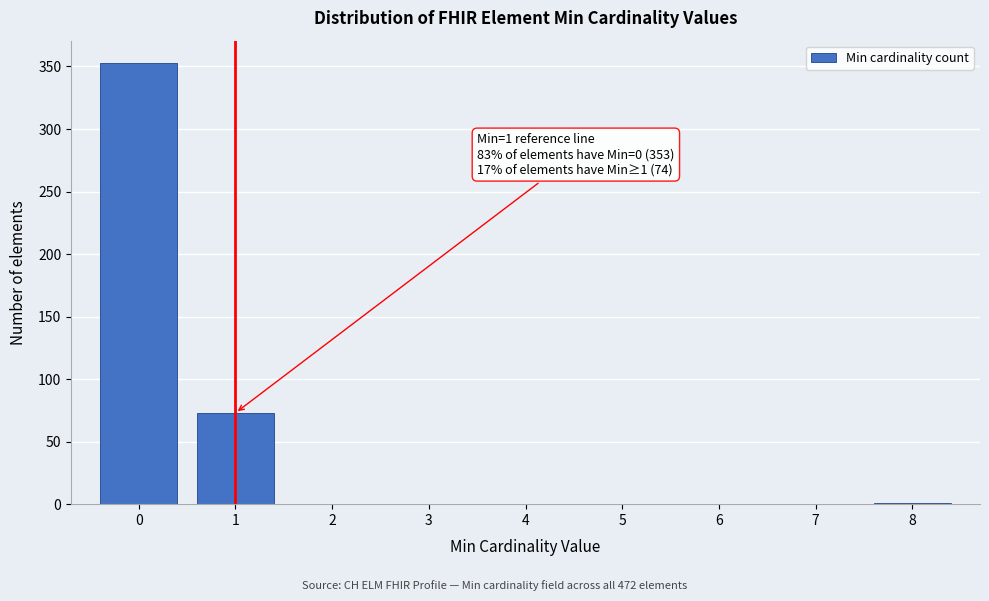

Over which range of the x-axis is the bar tallest?

-0.5 to 0.5